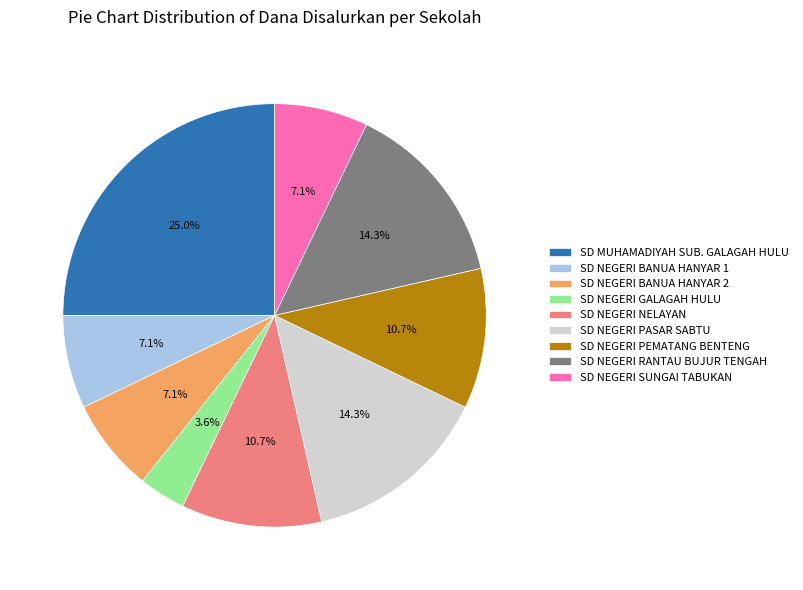

Does SD MUHAMADIYAH SUB. GALAGAH HULU account for over 50% of the chart?

No